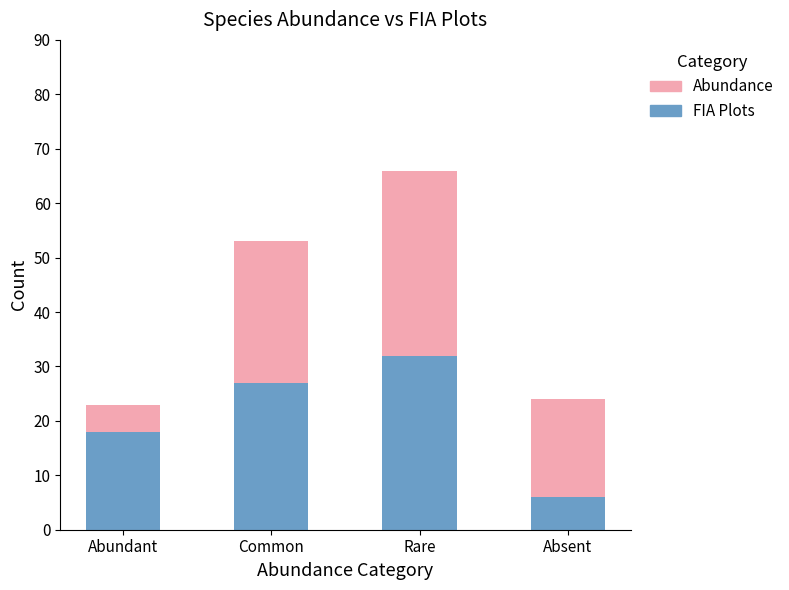

Count the number of data series in this chart.

2